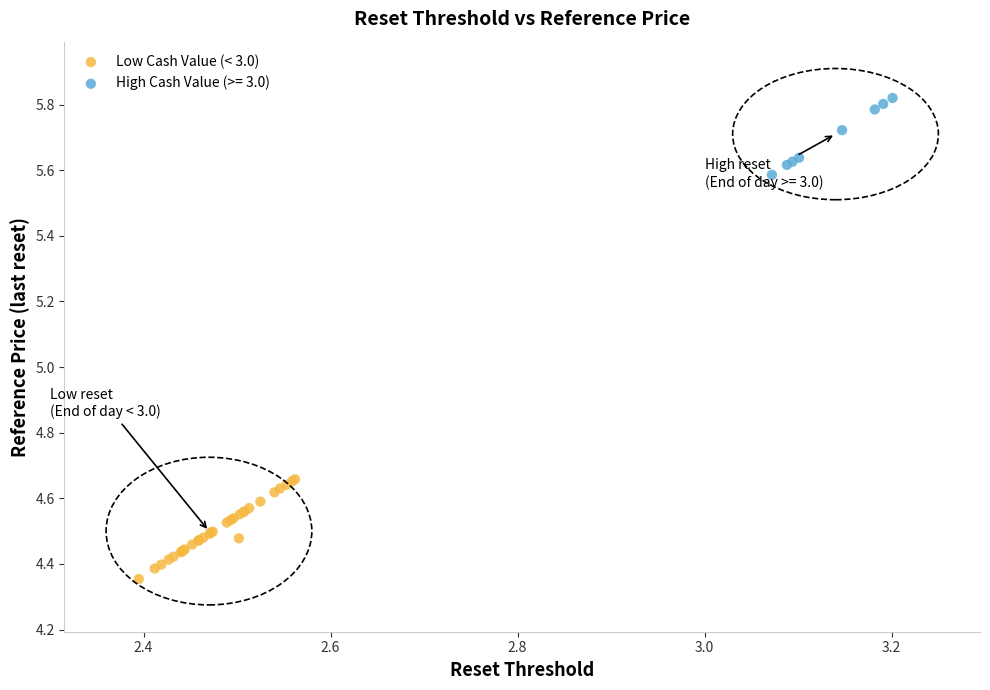

Which series reaches the maximum Y coordinate?

High Cash Value (>= 3.0)